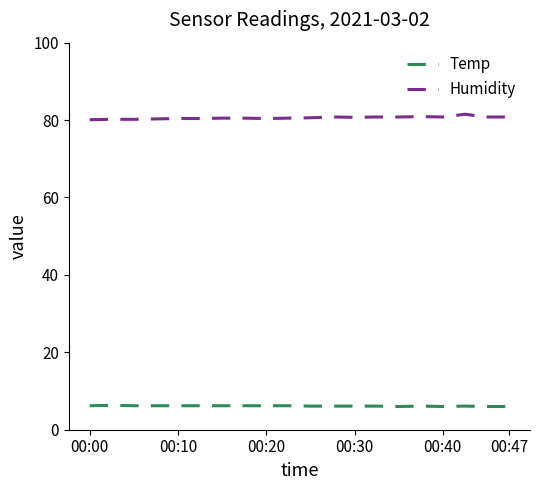

What is the sum of all Humidity values?

1612.0